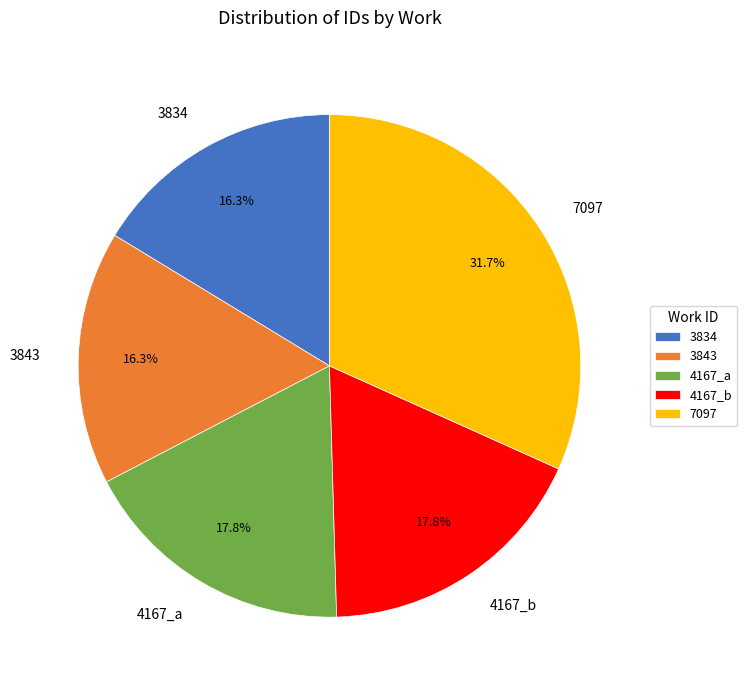

Which slice is the largest?

7097